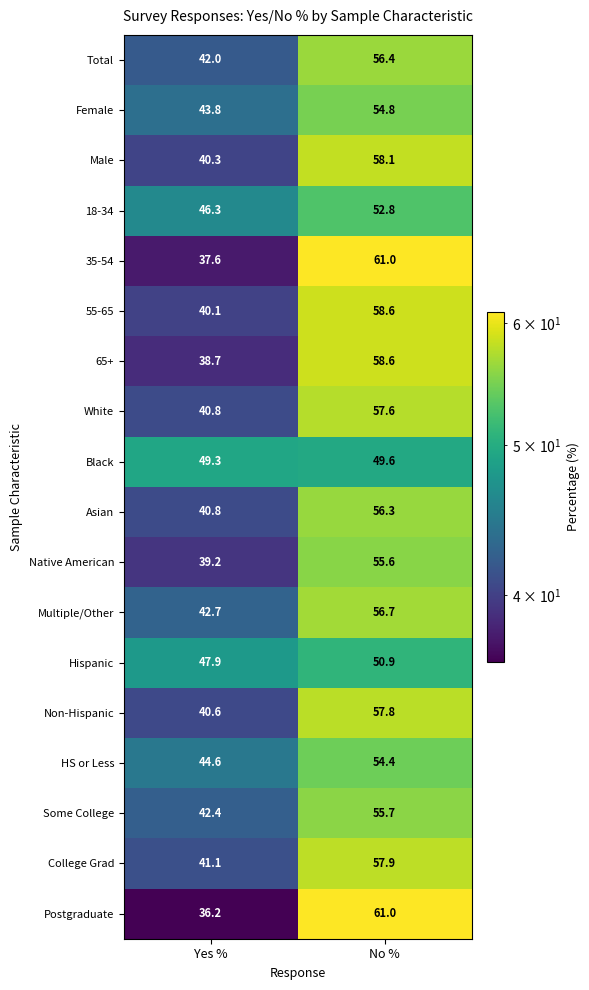

What is the minimum value shown in the chart?

36.2